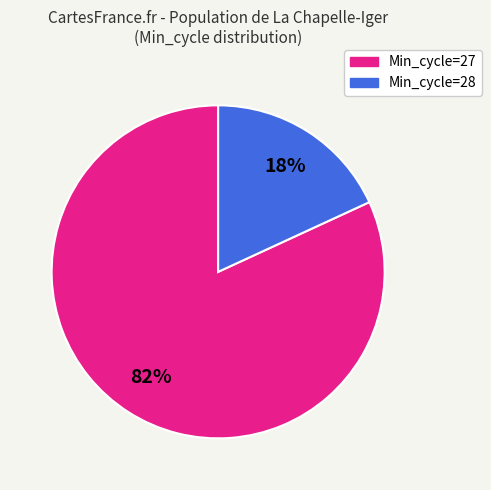

Does any single category account for the majority?

Yes